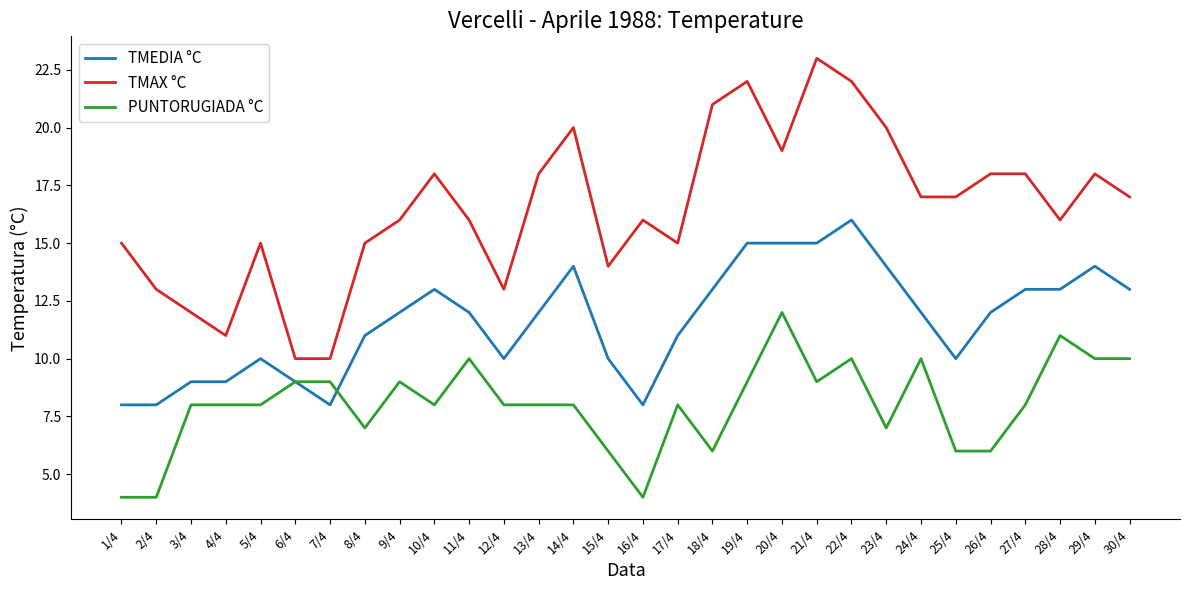

List the series in order of their peak value, lowest first.

PUNTORUGIADA °C, TMEDIA °C, TMAX °C